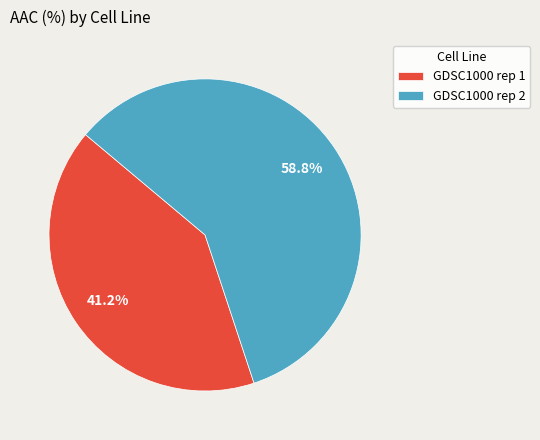

True or false: GDSC1000 rep 1 accounts for 27% of the total.

False